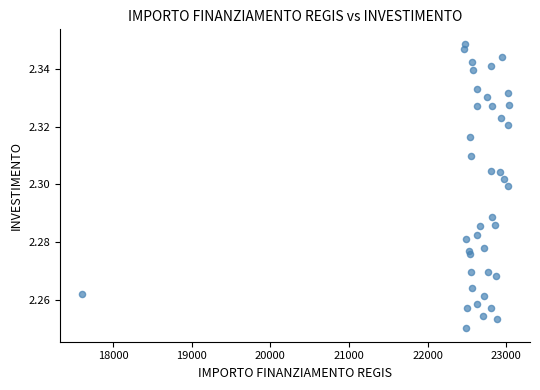

What is the range of X values (max minus min)?

5432.4